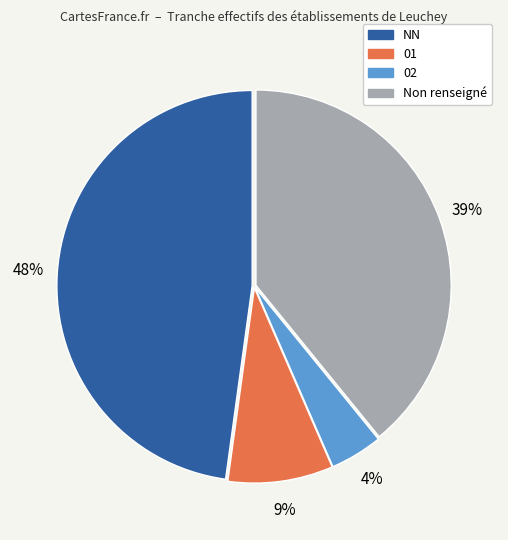

To the nearest percent, what is the average slice percentage?

25%